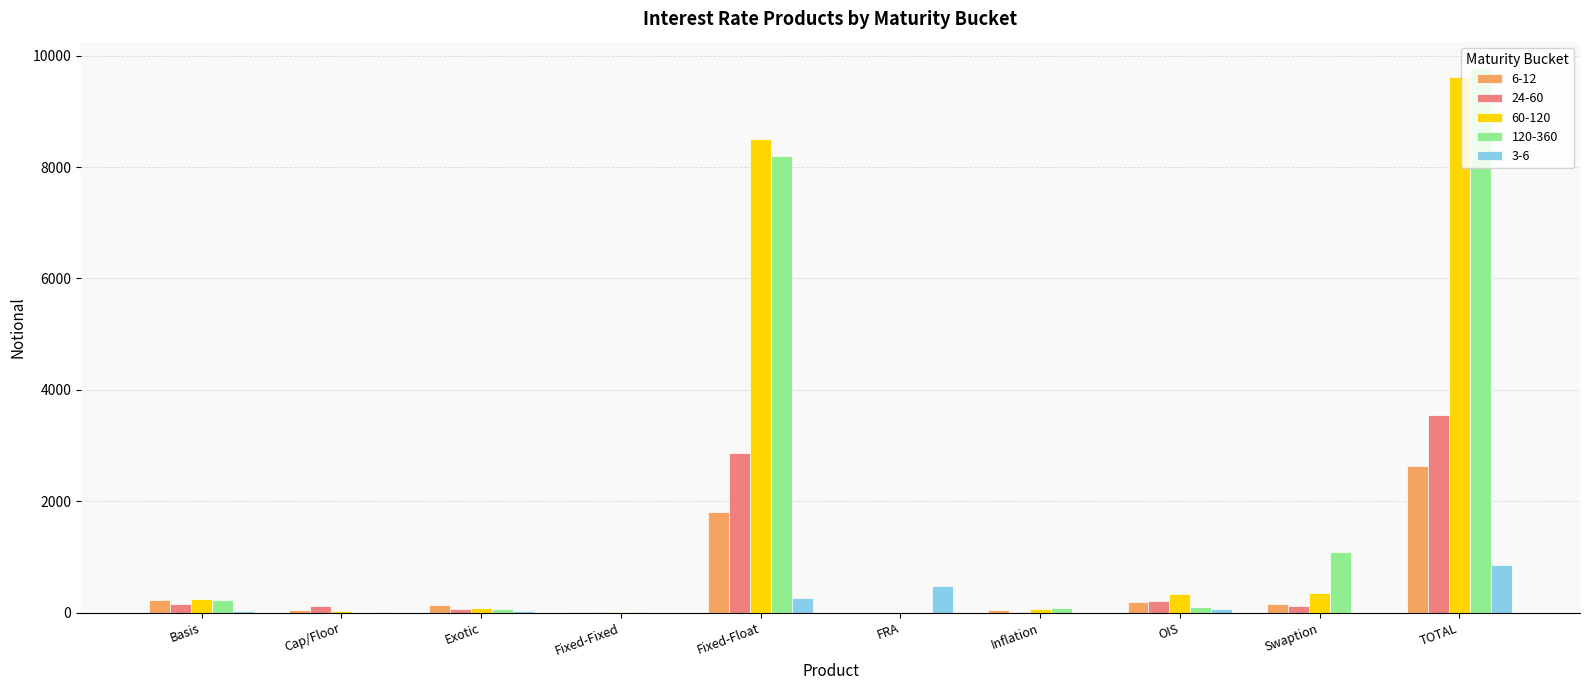

Is it true that 120-360 equals 1080 at Swaption?

True